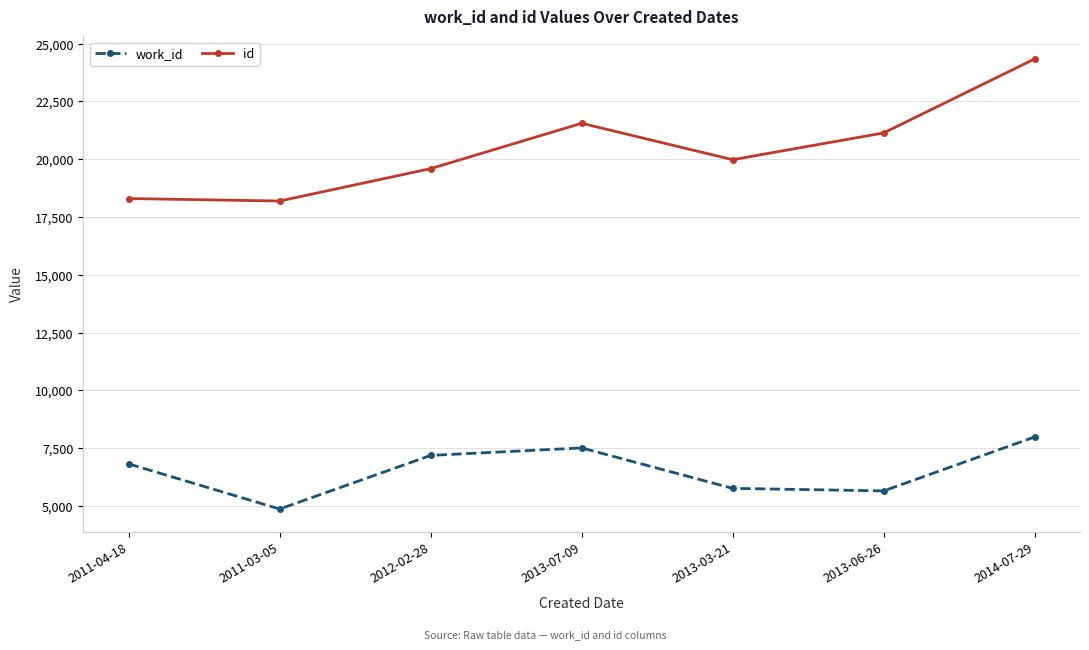

Between 2011-04-18 and 2013-07-09, which series saw the biggest shift?

id